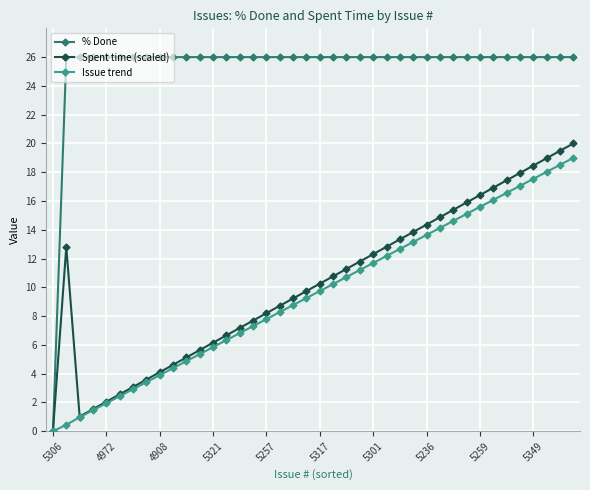

Which series has the widest spread of values?

% Done